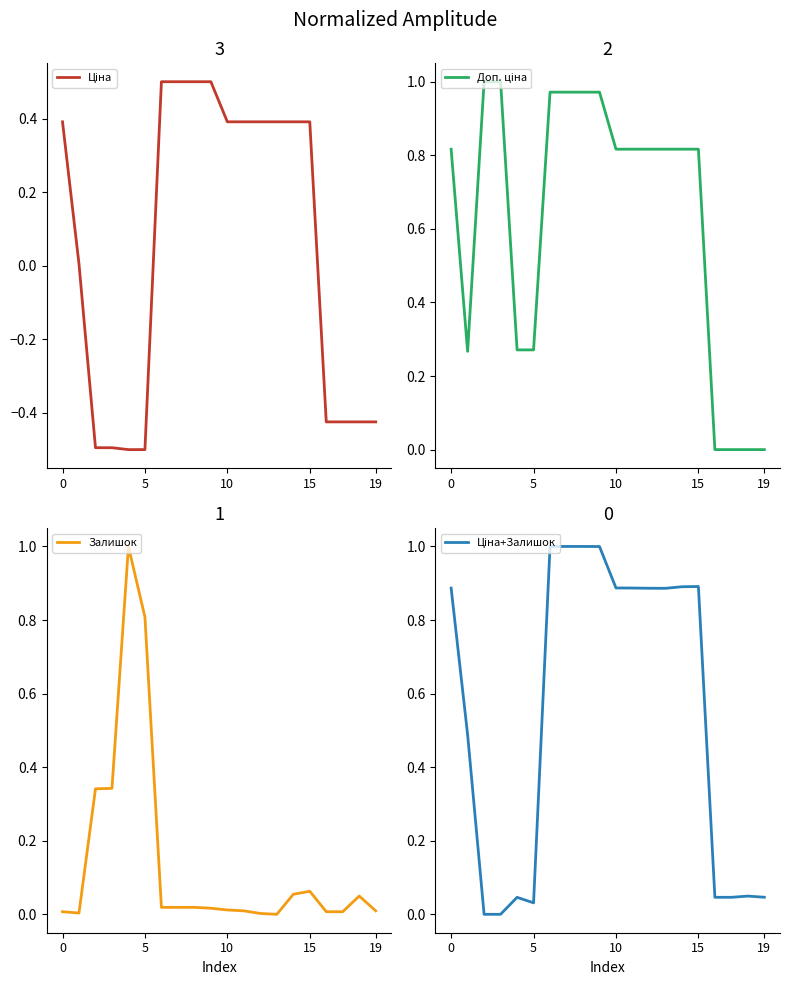

How many interior local valleys does the Залишок series have?

2